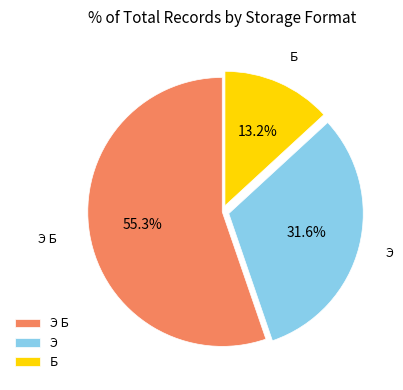

What percentage is the Э slice, to the nearest percent?

32%